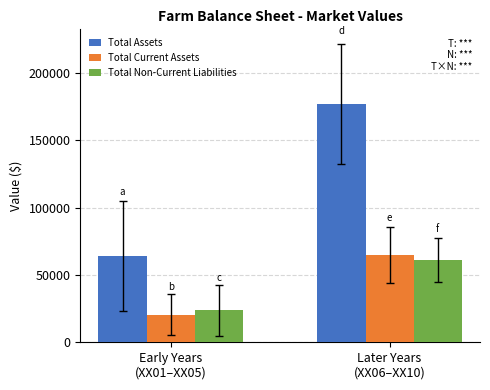

List the labels in order of Total Assets value, largest first.

Later Years
(XX06–XX10), Early Years
(XX01–XX05)